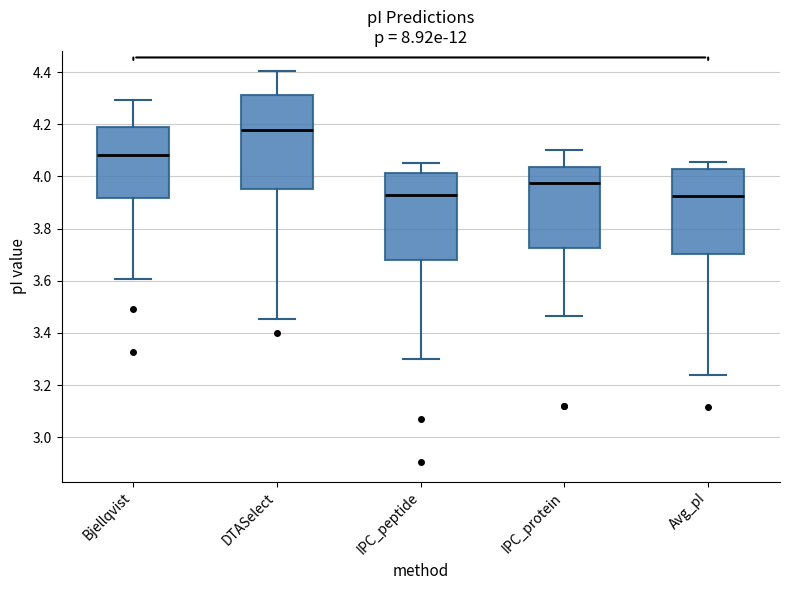

Which box's median line is the highest?

DTASelect